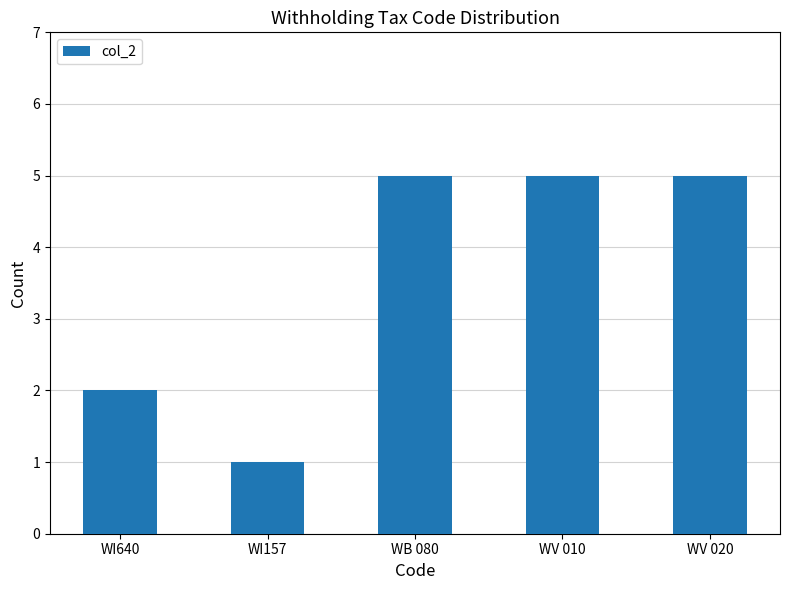

What is the sum of the values at WV 020 and WI157?

6